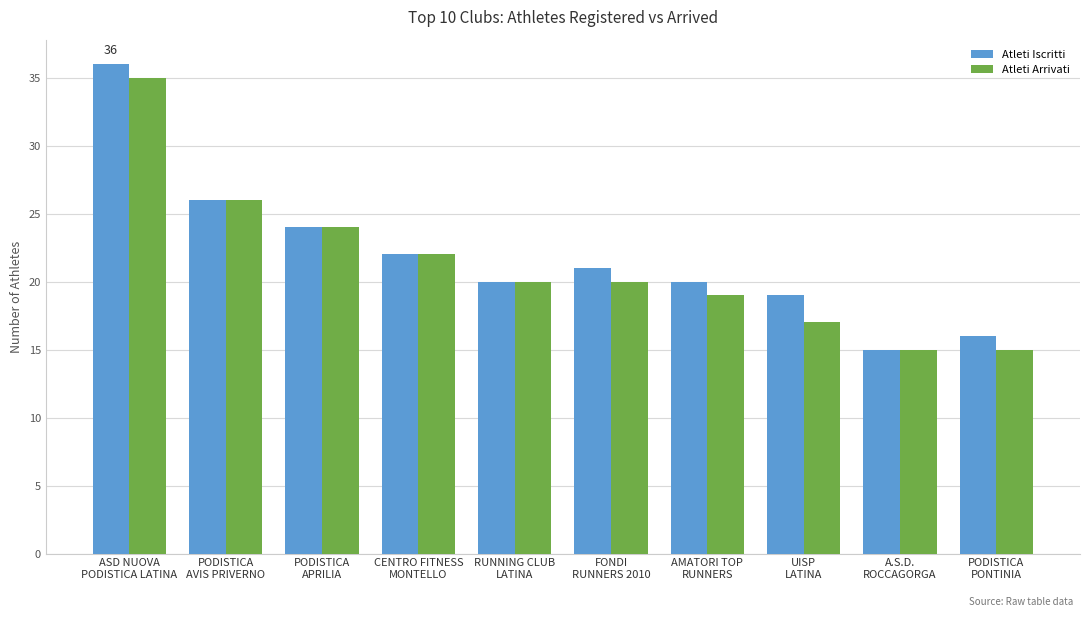

Reading left to right, what are all the values shown in this chart?

Atleti Iscritti: ASD NUOVA
PODISTICA LATINA=36	PODISTICA
AVIS PRIVERNO=26	PODISTICA
APRILIA=24	CENTRO FITNESS
MONTELLO=22	RUNNING CLUB
LATINA=20	FONDI
RUNNERS 2010=21	AMATORI TOP
RUNNERS=20	UISP
LATINA=19	A.S.D.
ROCCAGORGA=15	PODISTICA
PONTINIA=16
Atleti Arrivati: ASD NUOVA
PODISTICA LATINA=35	PODISTICA
AVIS PRIVERNO=26	PODISTICA
APRILIA=24	CENTRO FITNESS
MONTELLO=22	RUNNING CLUB
LATINA=20	FONDI
RUNNERS 2010=20	AMATORI TOP
RUNNERS=19	UISP
LATINA=17	A.S.D.
ROCCAGORGA=15	PODISTICA
PONTINIA=15